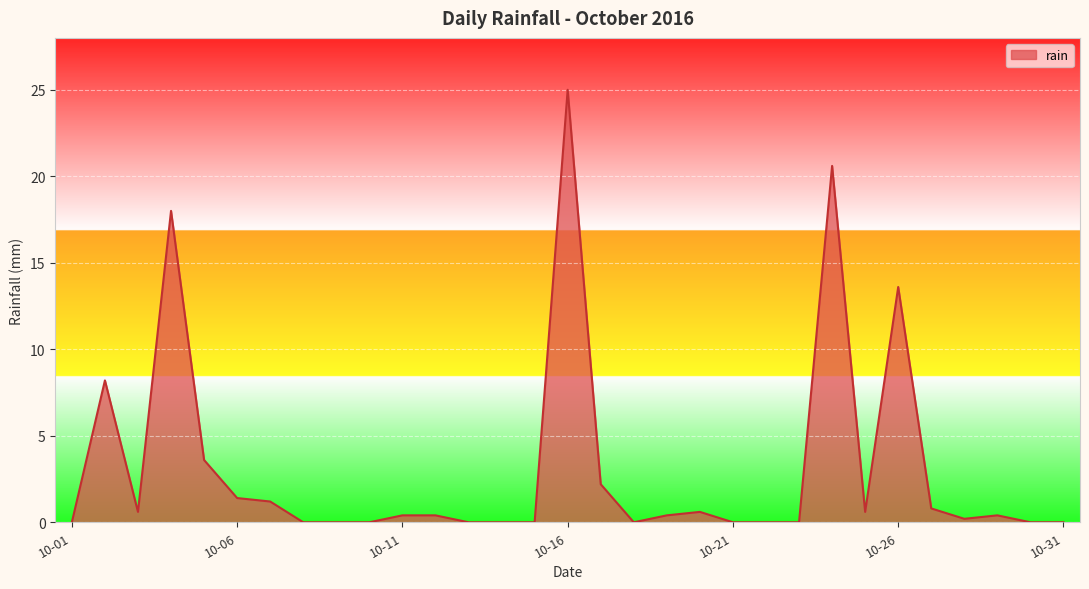

Reading left to right, extract all data points from this chart.

0.0	8.2	0.6	18.0	3.6	1.4	1.2	0.0	0.0	0.0	0.4	0.4	0.0	0.0	0.0	25.0	2.2	0.0	0.4	0.6	0.0	0.0	0.0	20.6	0.6	13.6	0.8	0.2	0.4	0.0	0.0